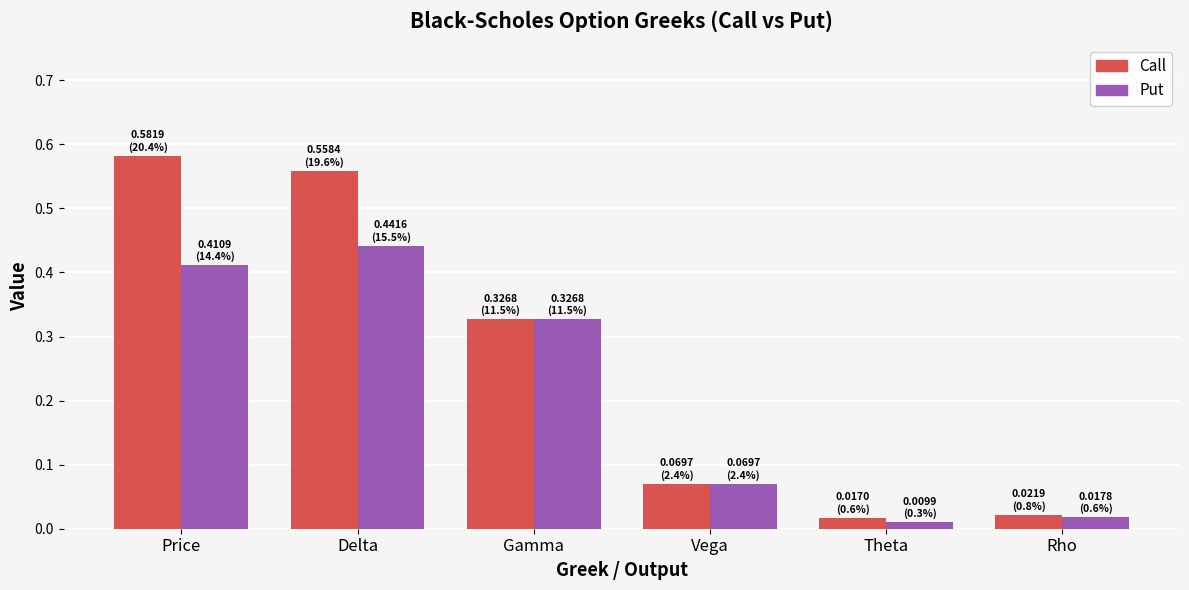

At how many categories does at least one series exceed 0?

6